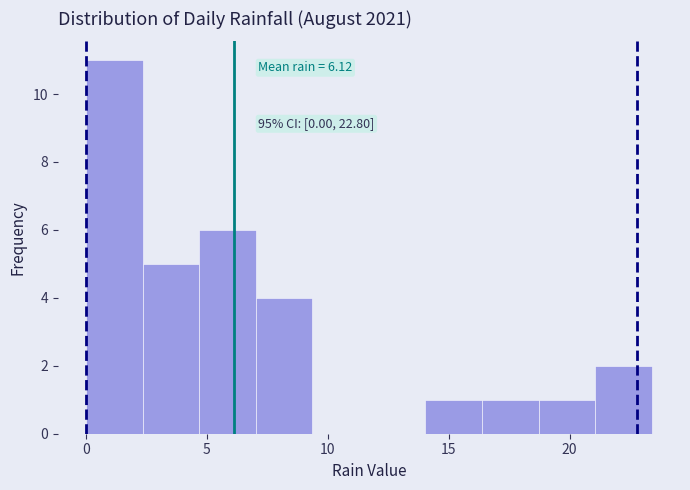

Over which range of the x-axis is the bar tallest?

0.0 to 2.5